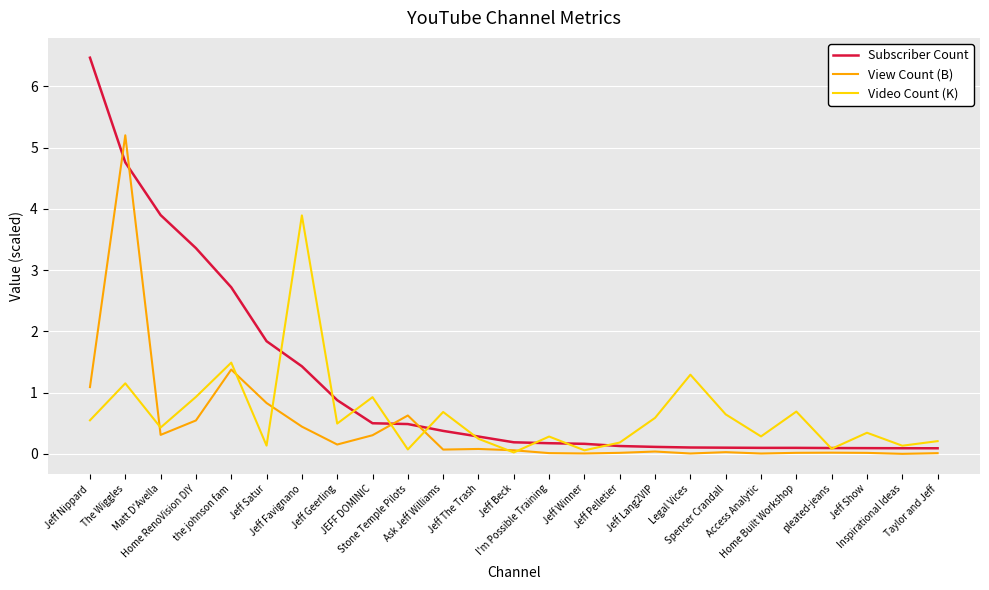

At which category does View Count (B) reach its first local valley?

Matt D'Avella